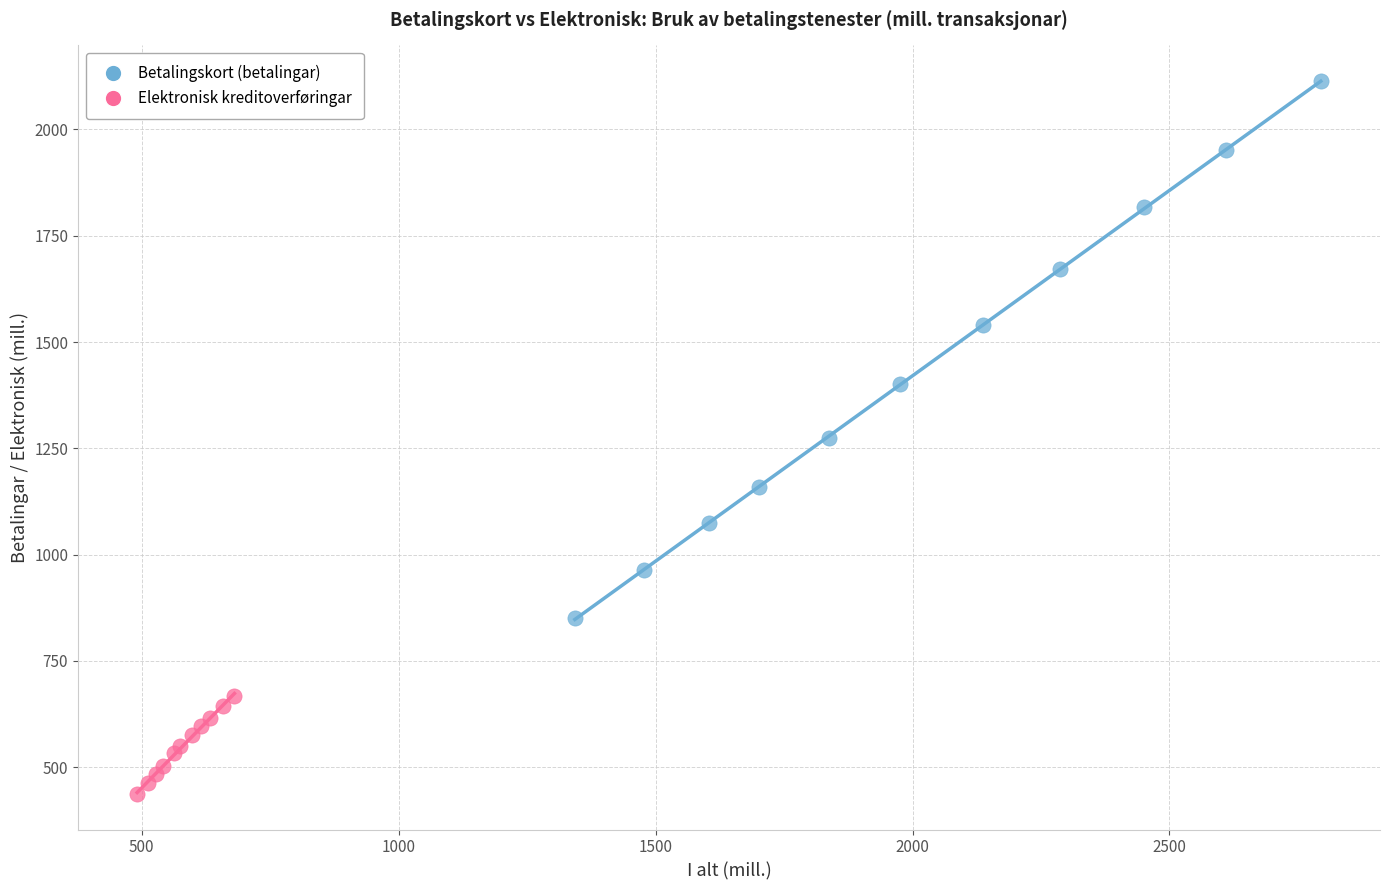

Which series reaches the minimum Y coordinate?

Elektronisk kreditoverføringar